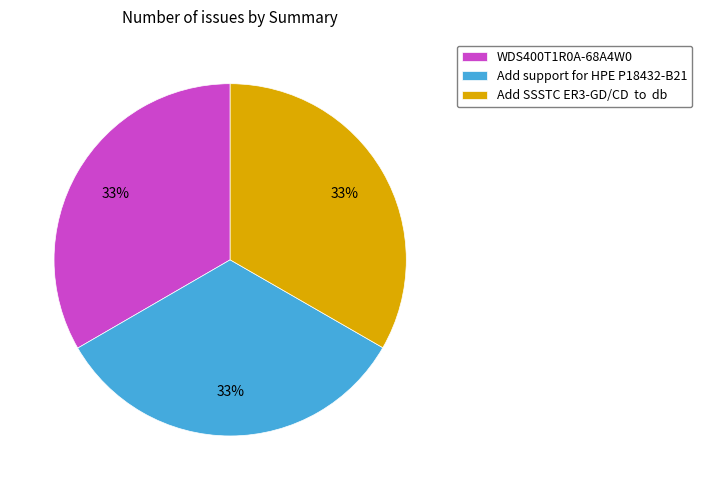

What percentage is the Add support for HPE P18432-B21 slice, to the nearest percent?

33%